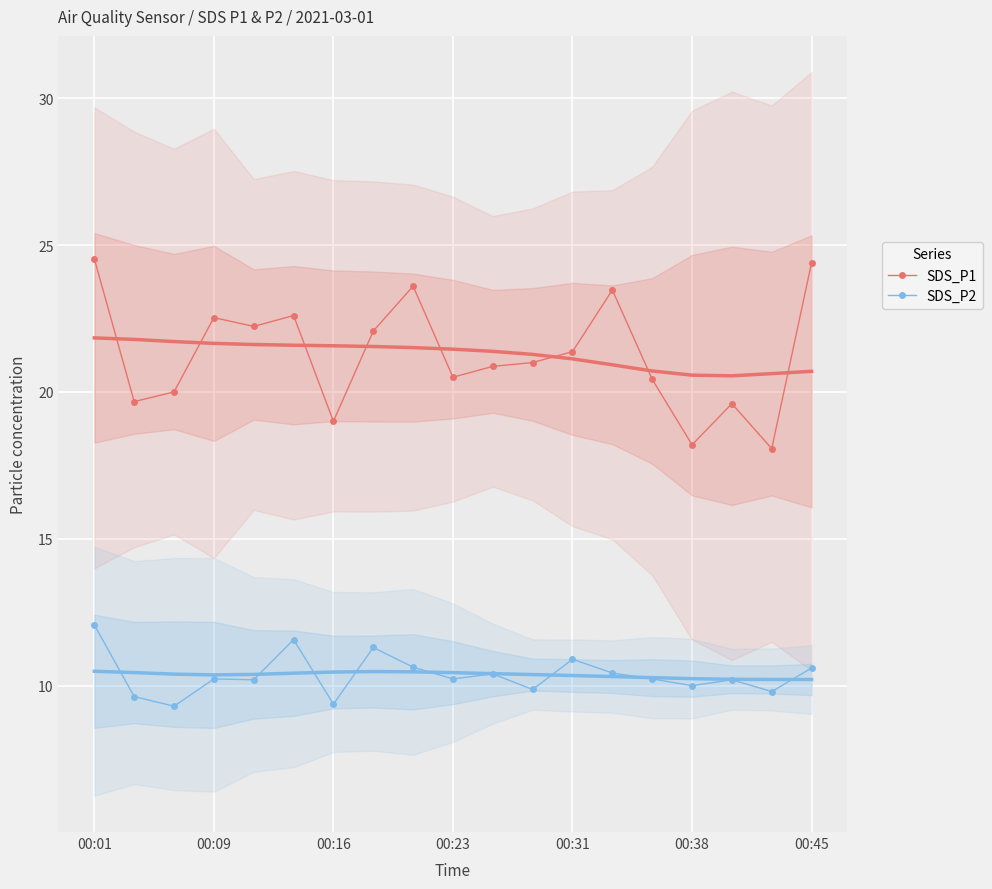

Count the number of categories in the chart.

19